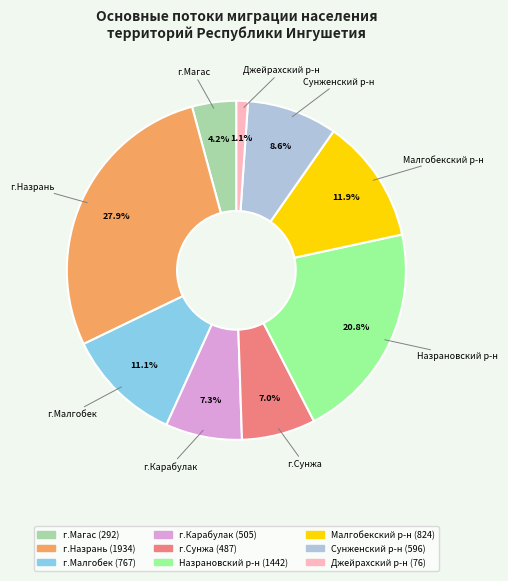

How many slices are in this pie chart?

9